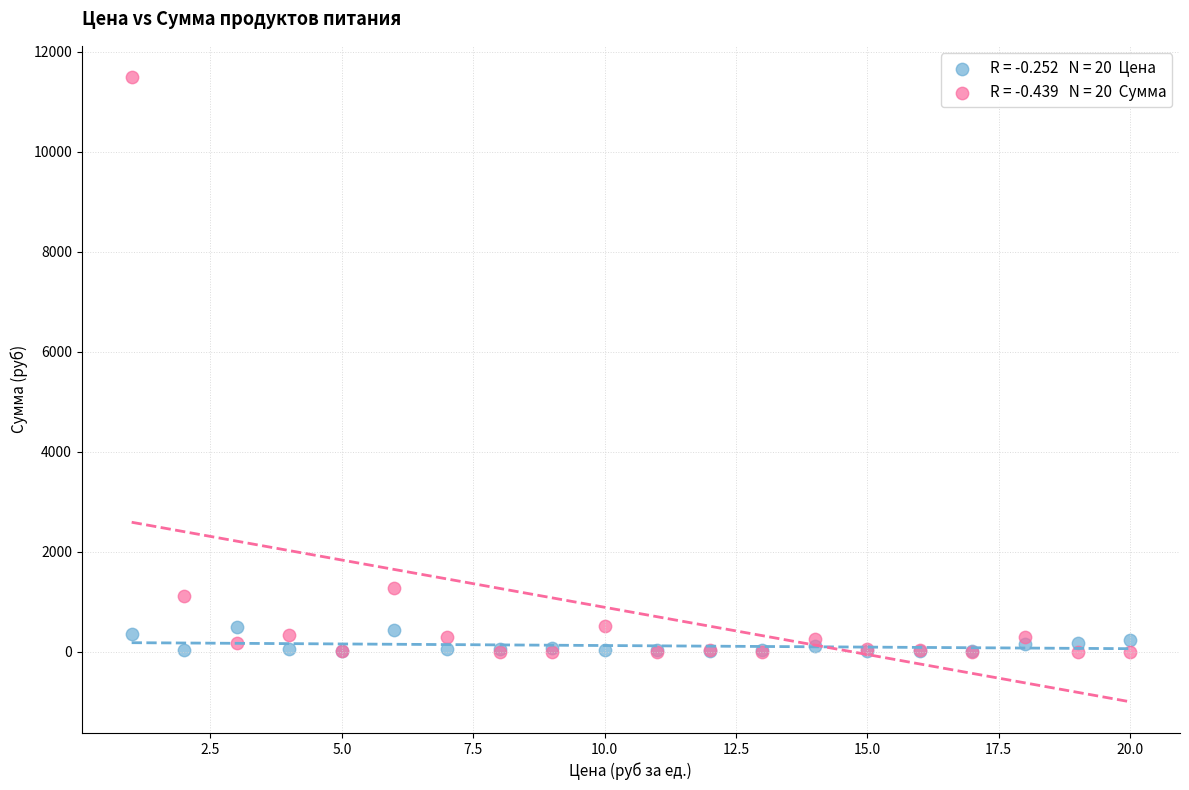

Across all series, what Y value is closest to 5748?

1281.6